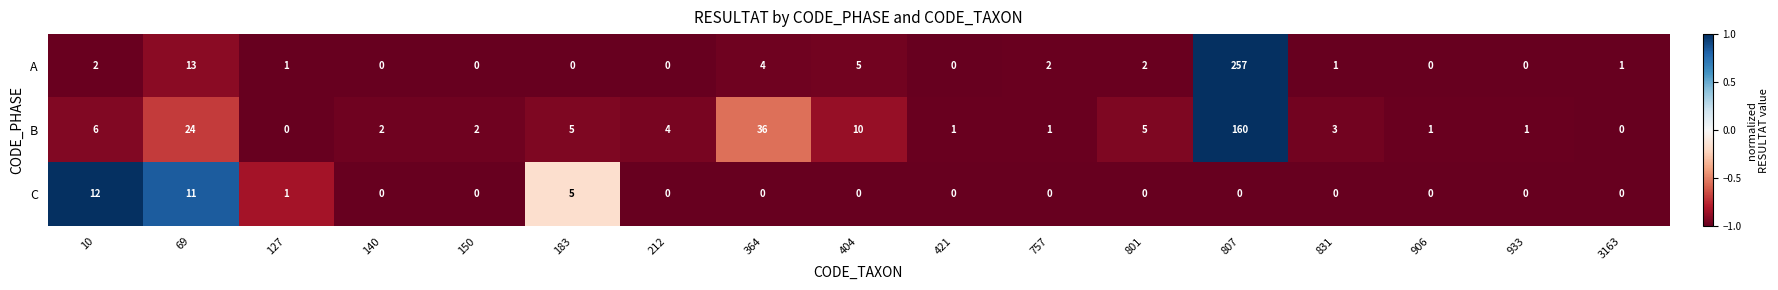

True or false: B has a value of 0 at 127.

True